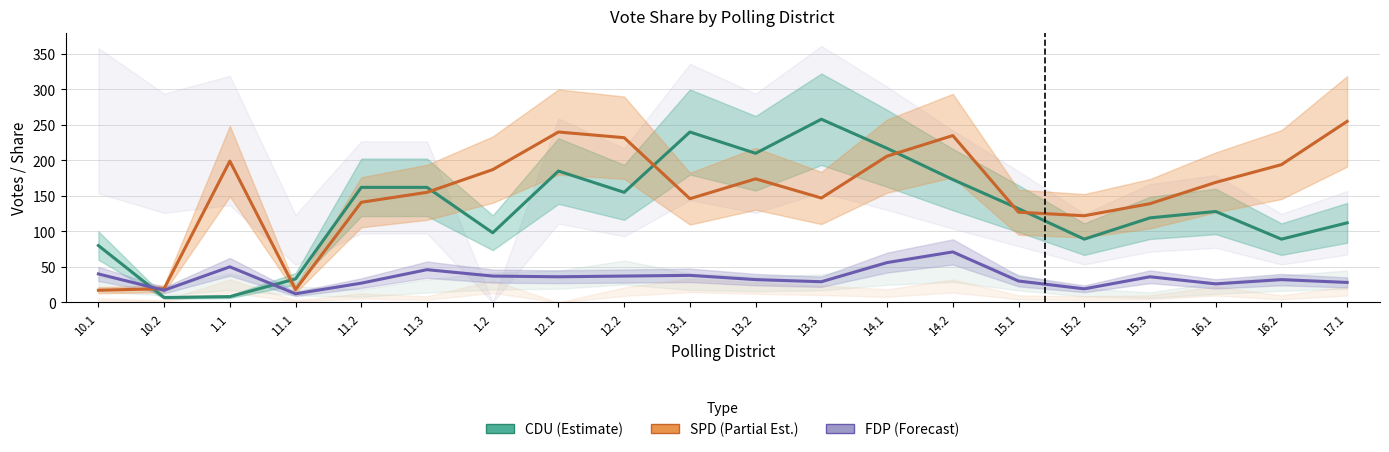

True or false: SPD_Proz has more than 1 points higher than both neighbors.

True